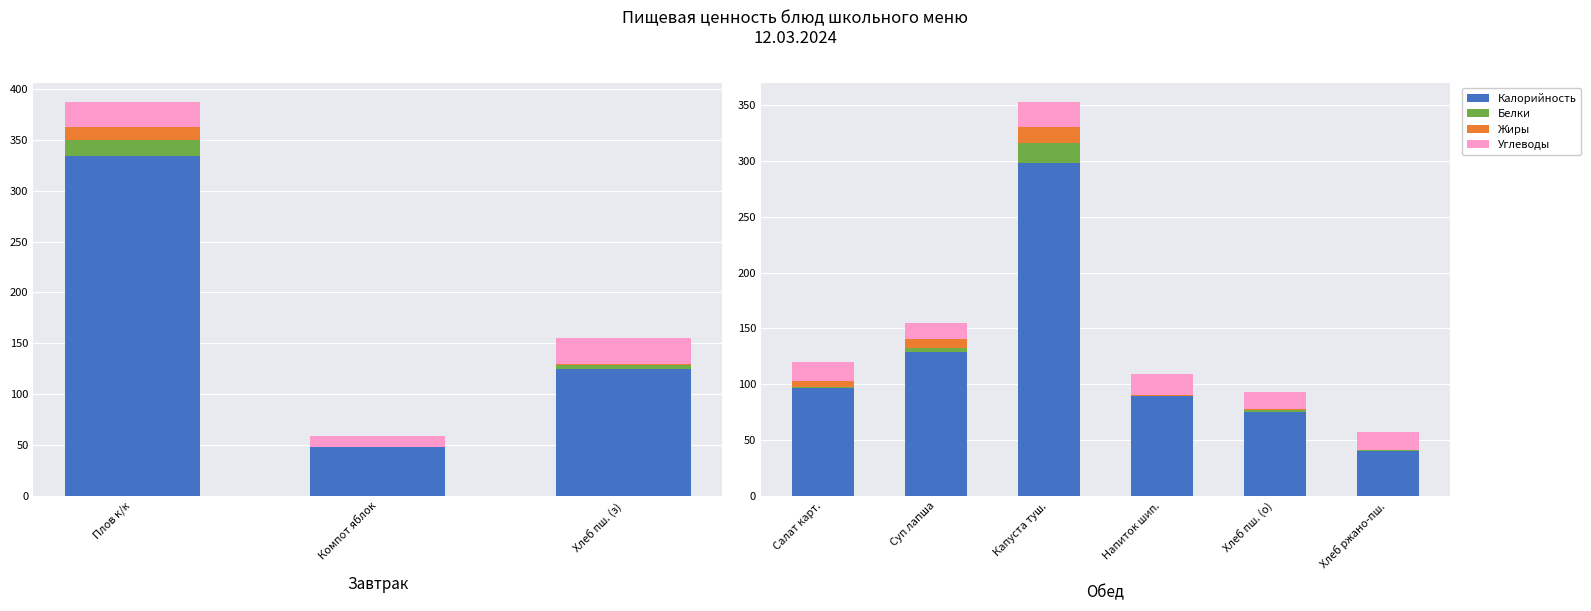

At which category does the chart reach its minimum across all series?

Напиток шип.